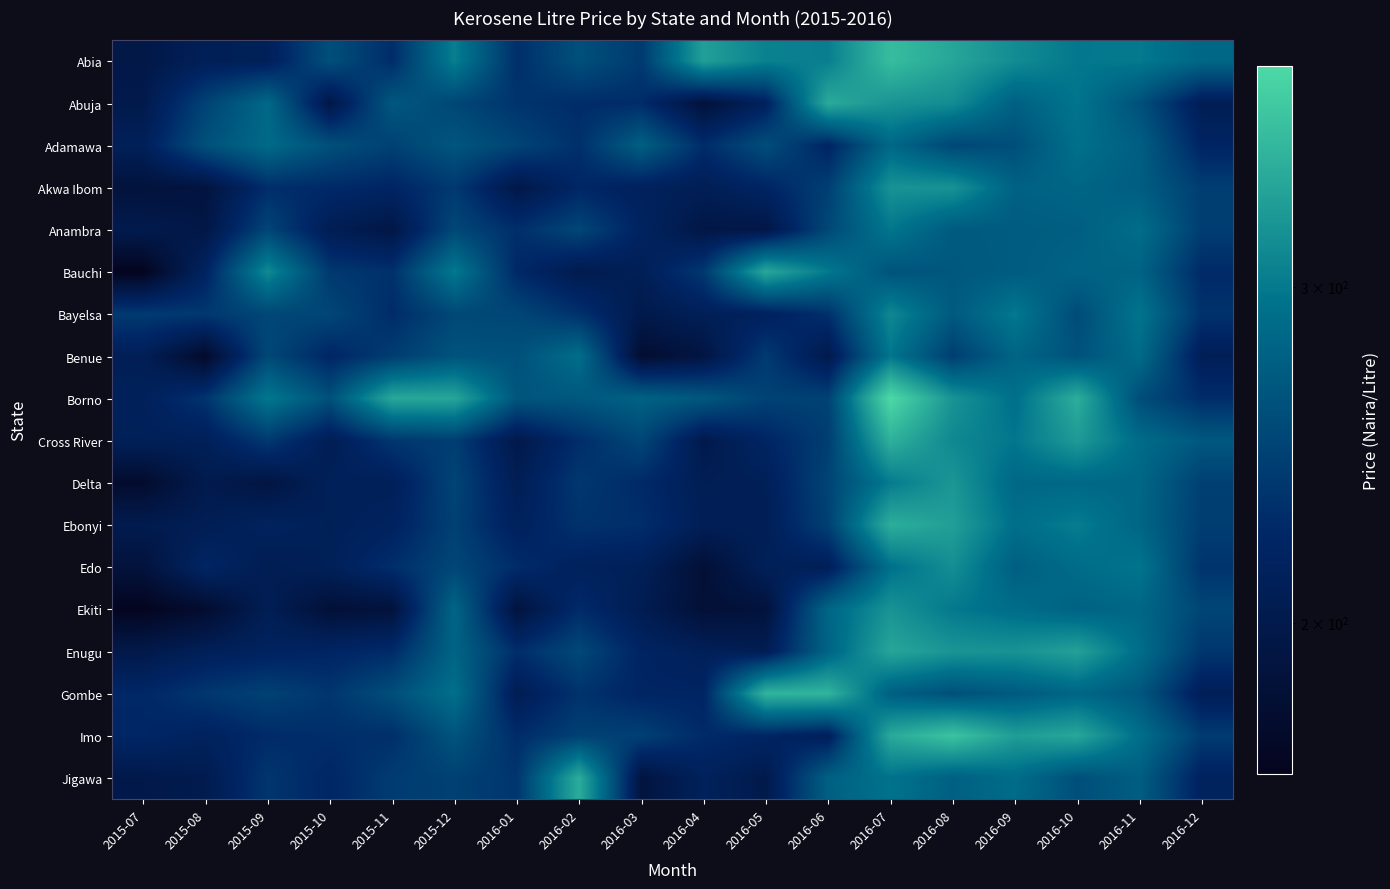

Rank the series at 2016-09 from highest to lowest value.

Imo, Enugu, Abia, Bayelsa, Cross River, Borno, Ebonyi, Ekiti, Jigawa, Delta, Benue, Akwa Ibom, Abuja, Edo, Bauchi, Anambra, Gombe, Adamawa